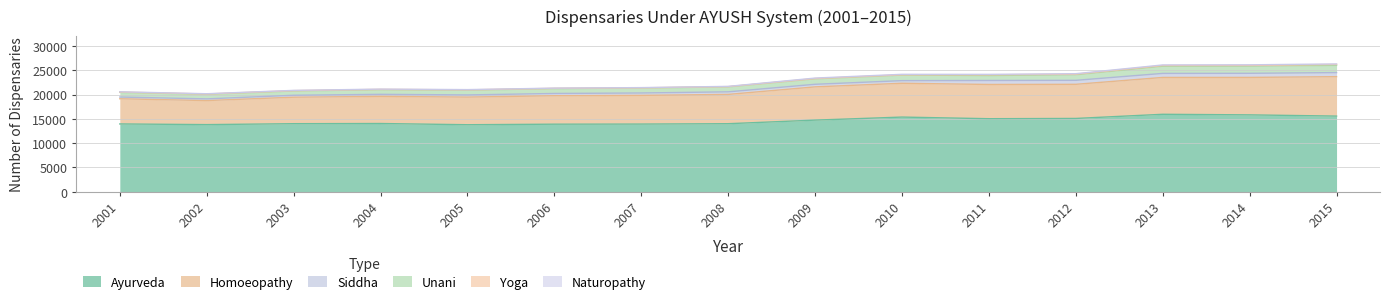

Read the Naturopathy value at 2001.

56